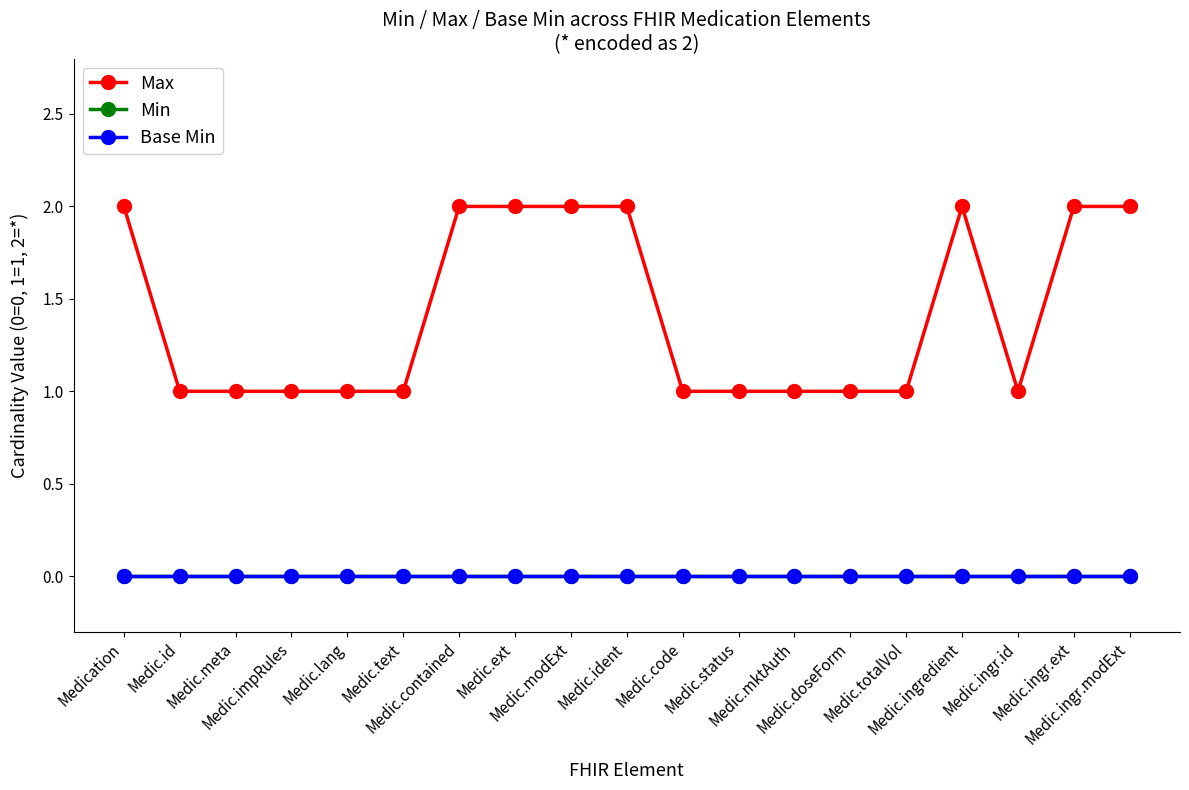

What position from the left is Medication?

1